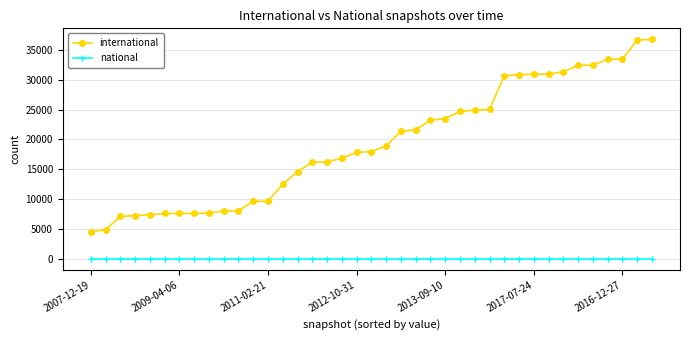

What is the highest value of the international series?

36747